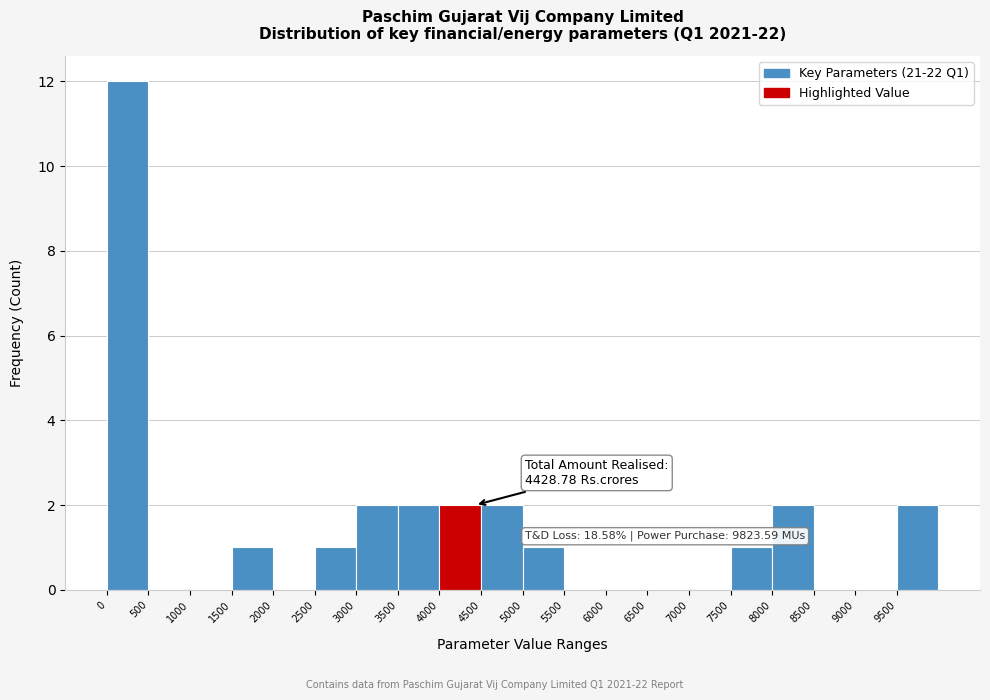

Which range on the x-axis has the tallest bar?

0 to 500